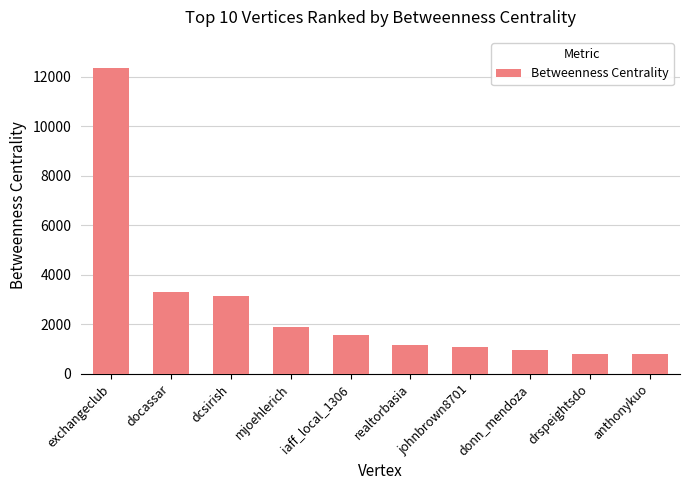

Read the value at anthonykuo.

792.0